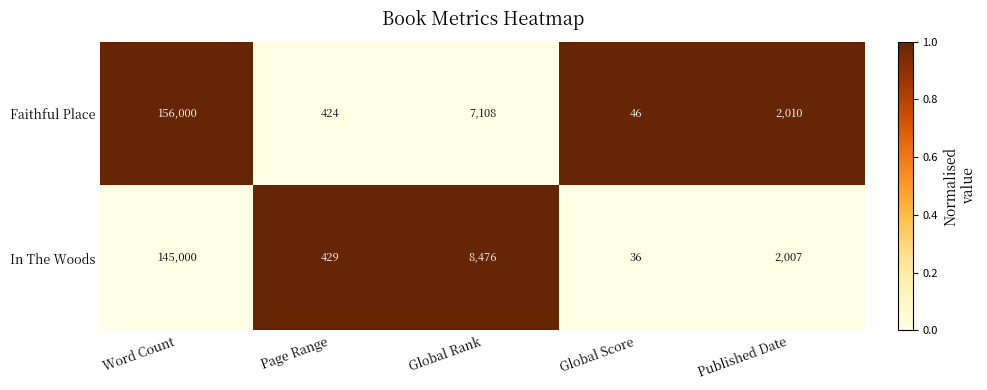

What is the highest value of the In The Woods series?

145000